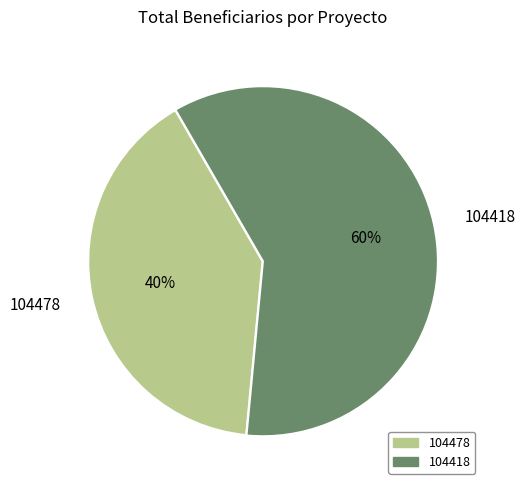

What percentage is the 104478 slice, to the nearest percent?

40%